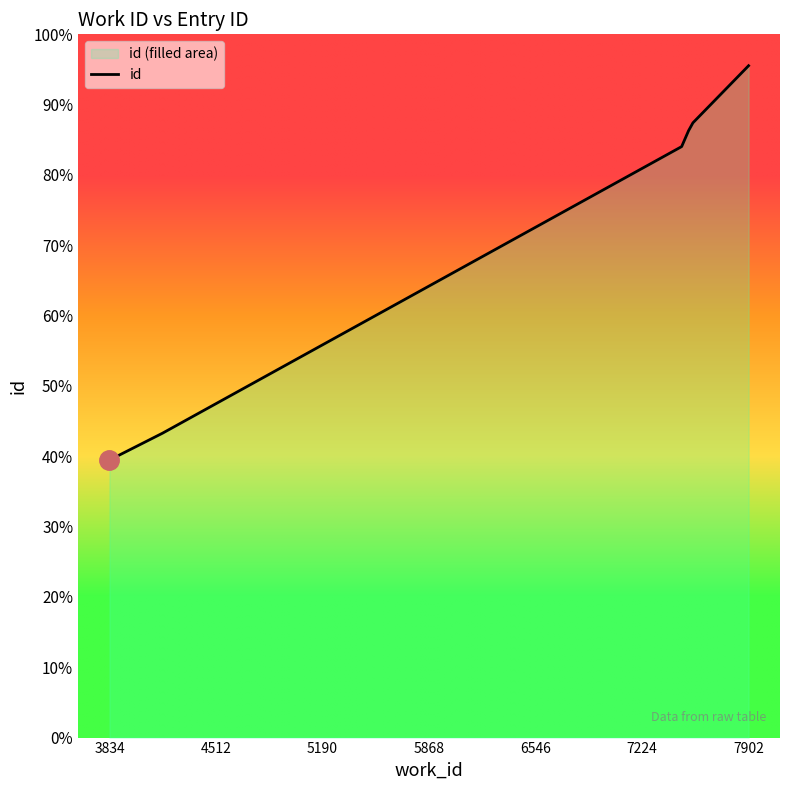

What is the value of the 7th point from the left?

23884